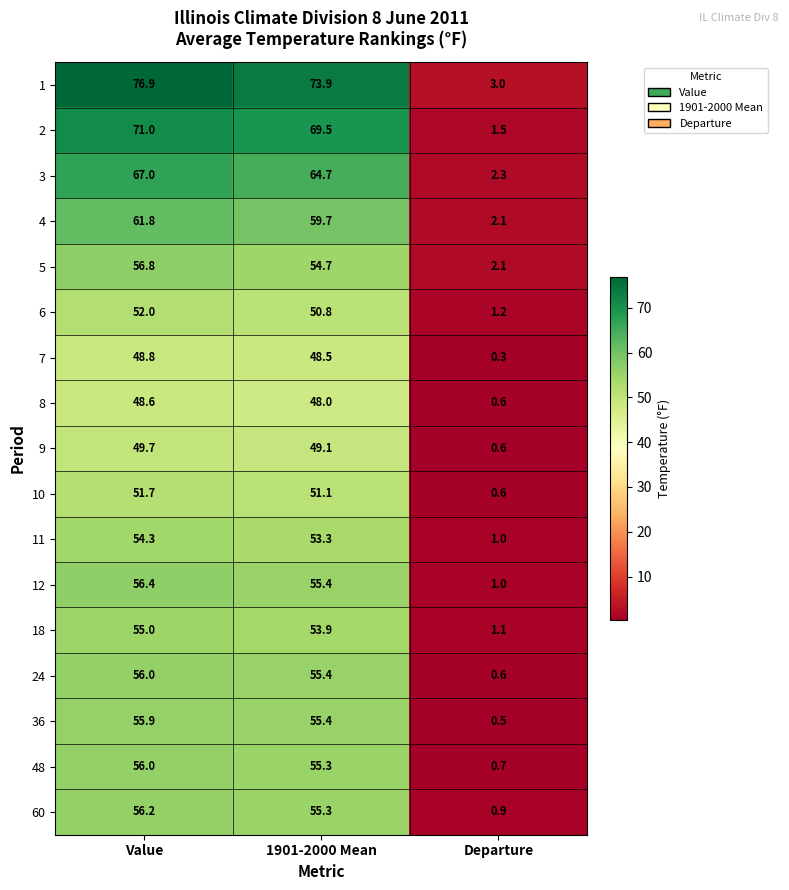

At which category is the sum across all series the highest?

Value